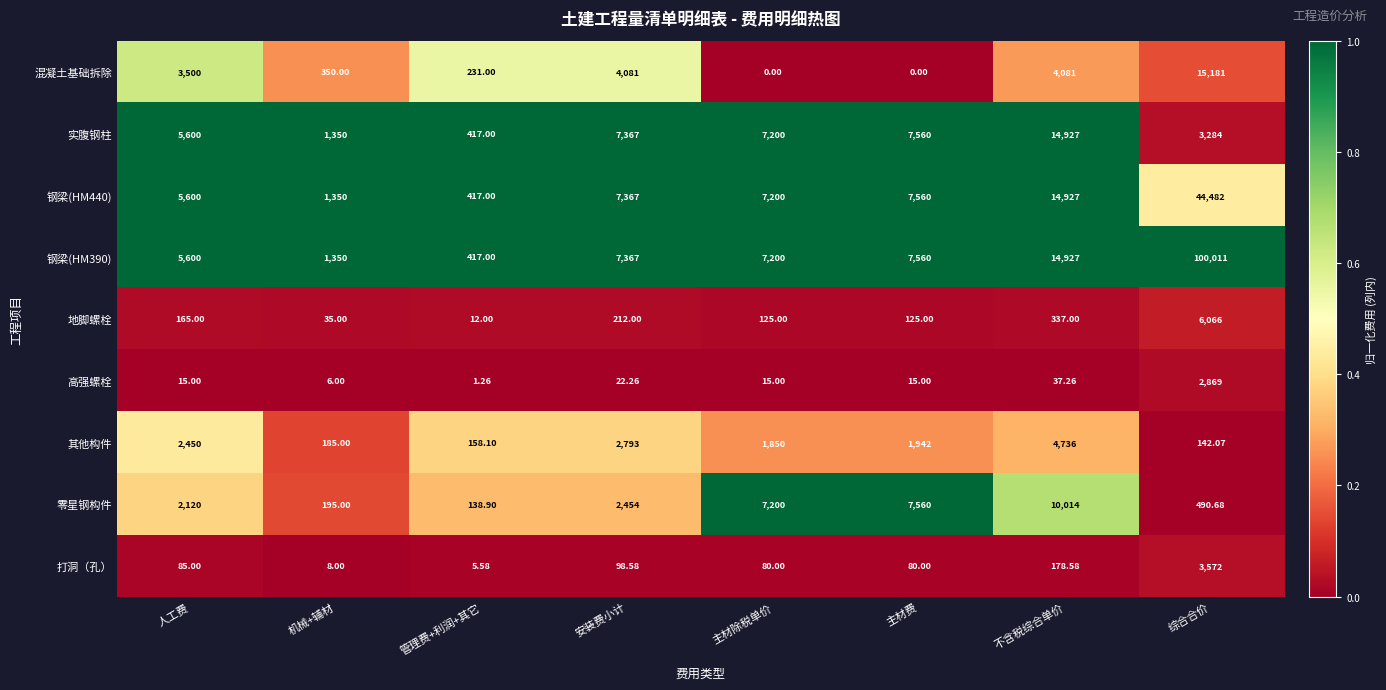

Which category has the highest value in the 打洞（孔） series?

综合合价